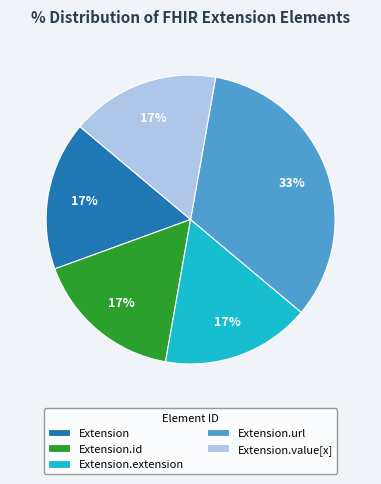

To the nearest percent, what is the average slice percentage?

20%